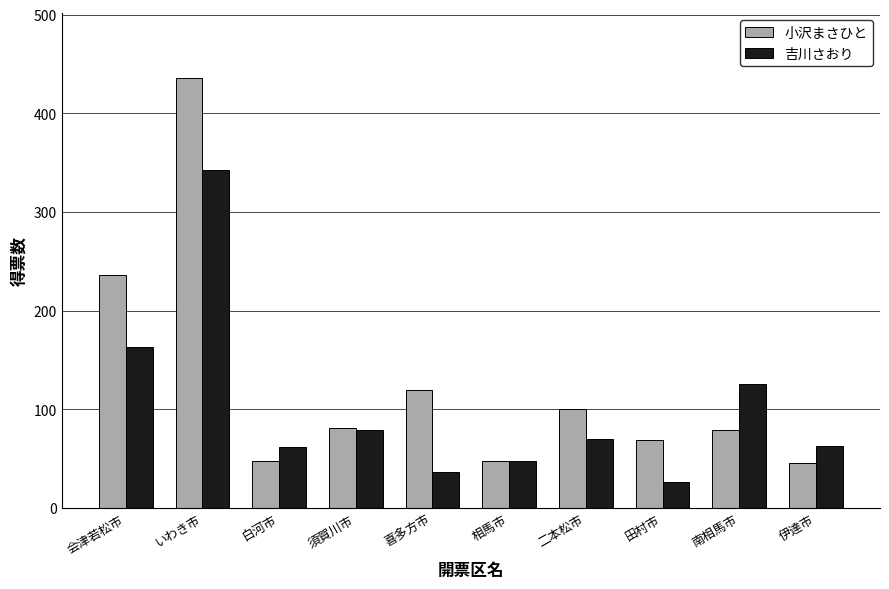

What is the label of the 10th bar from the left?

伊達市